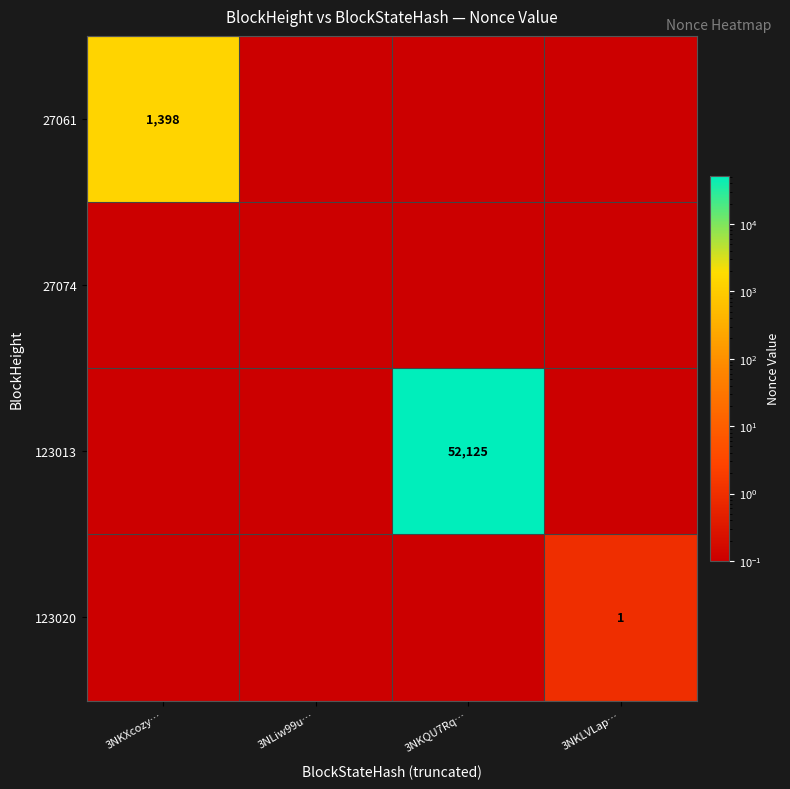

Which series has the largest range (max minus min)?

123013